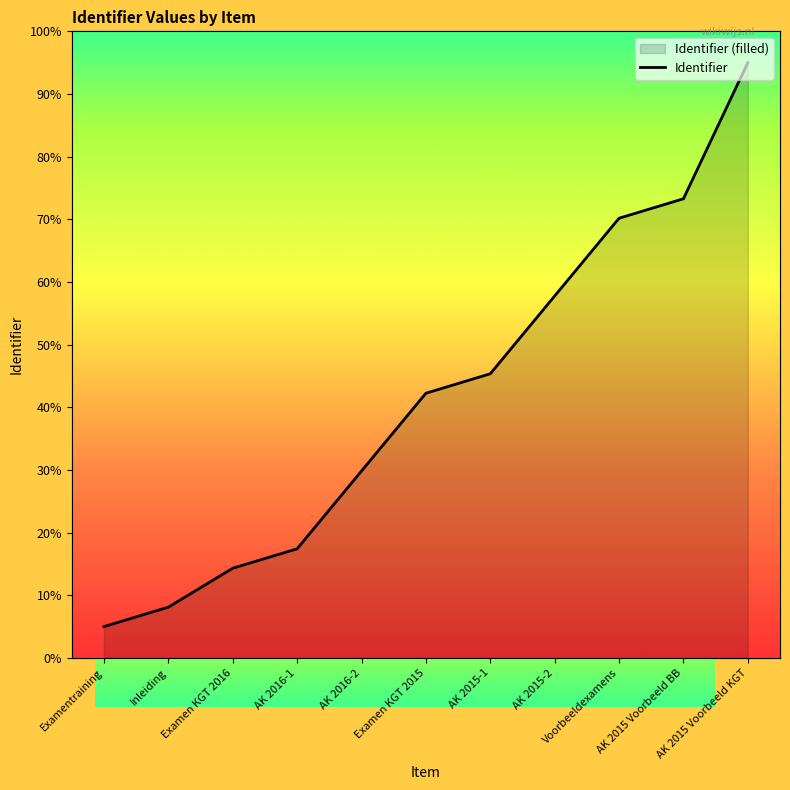

What value does the data have at AK 2016-2?

29.8